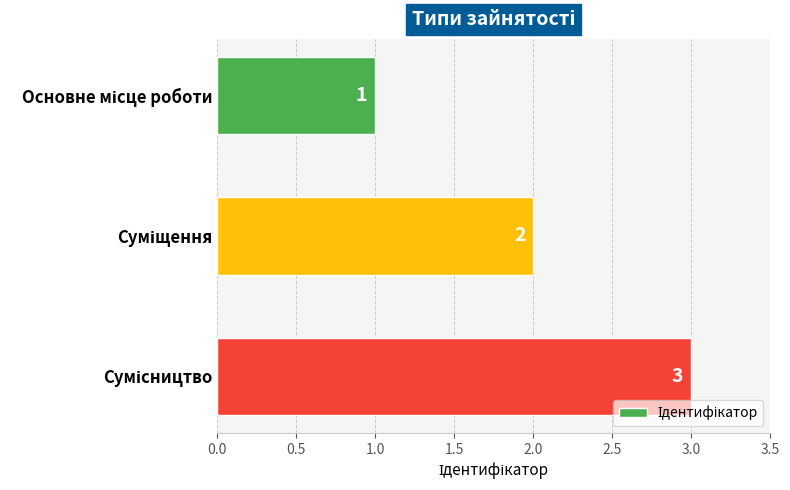

What is the value of the 2nd bar from the top?

2